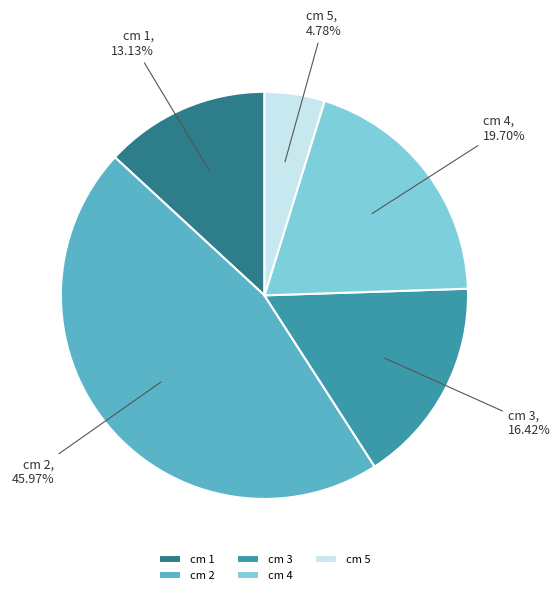

What percentage is the cm 5 slice, to the nearest percent?

5%